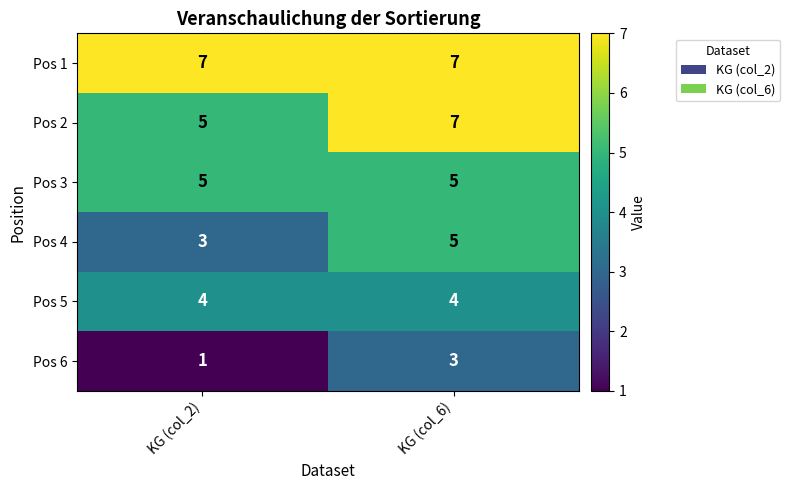

What is the minimum value shown in the chart?

1